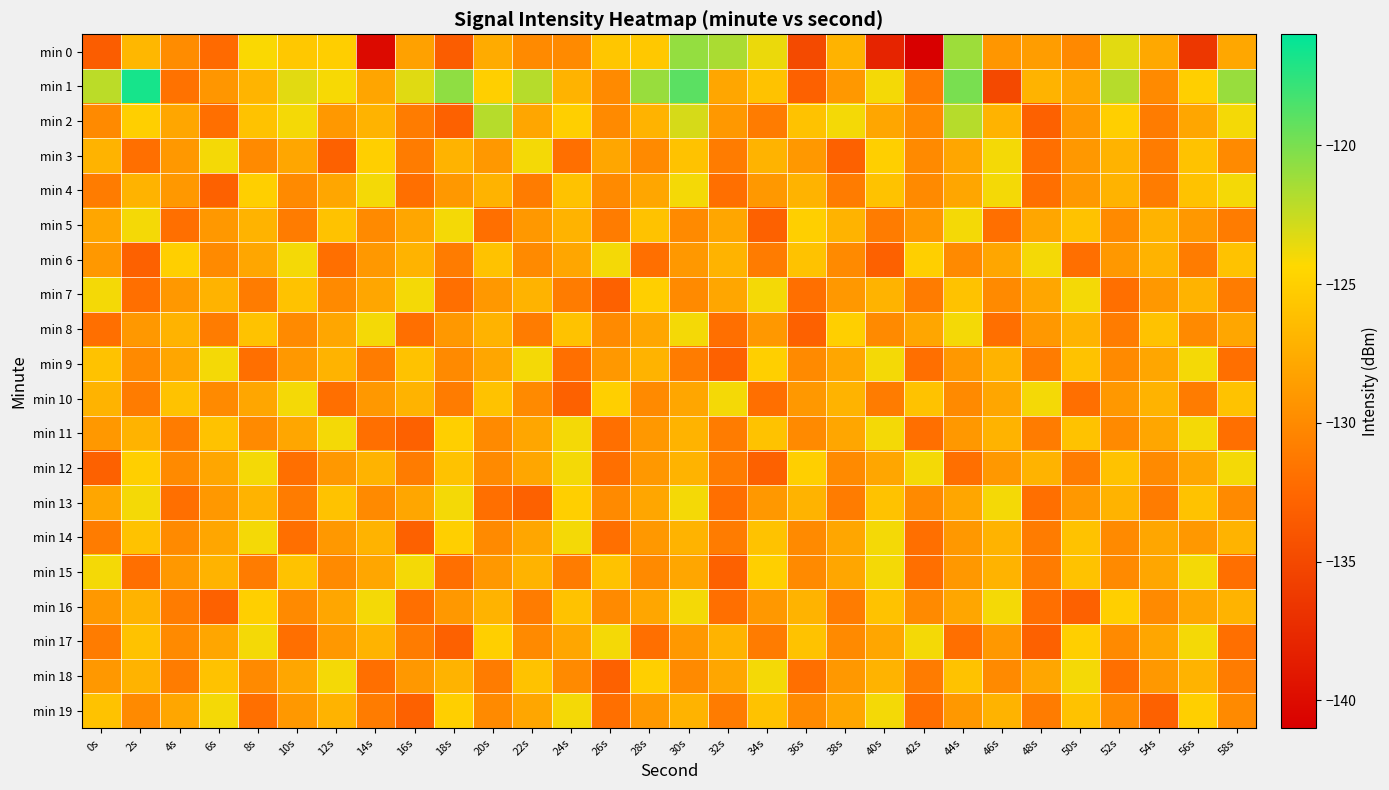

Between 50s and 52s, which series saw the biggest shift?

min 7